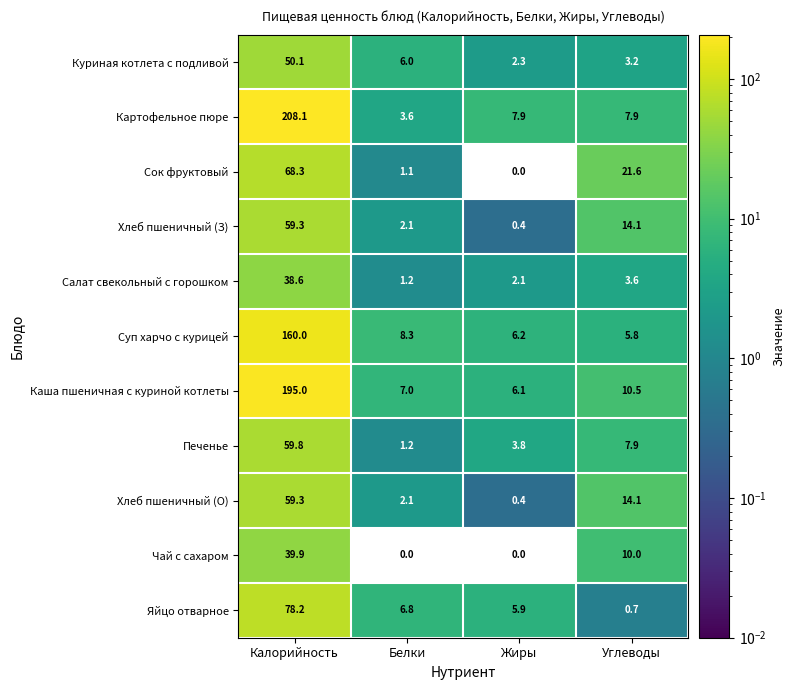

The Чай с сахаром series shows 39.9 at Калорийность. True or false?

True